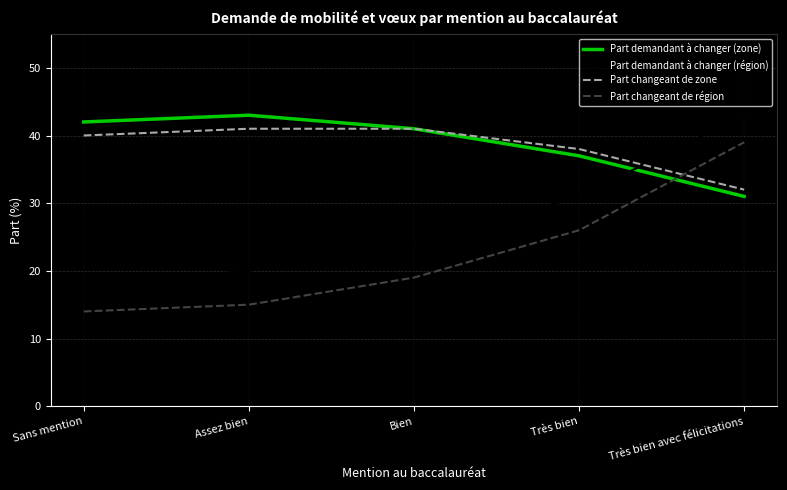

After their last crossing, which series has the higher values: Part changeant de région or Part changeant de zone?

Part changeant de région